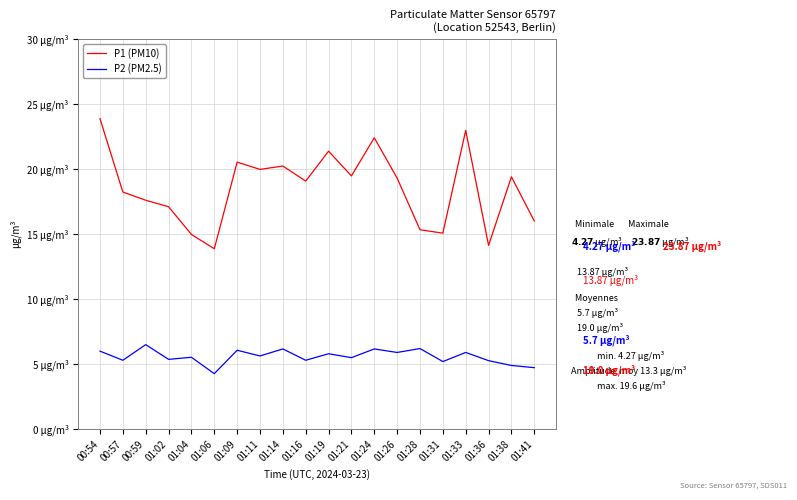

What is the smallest value displayed?

4.3